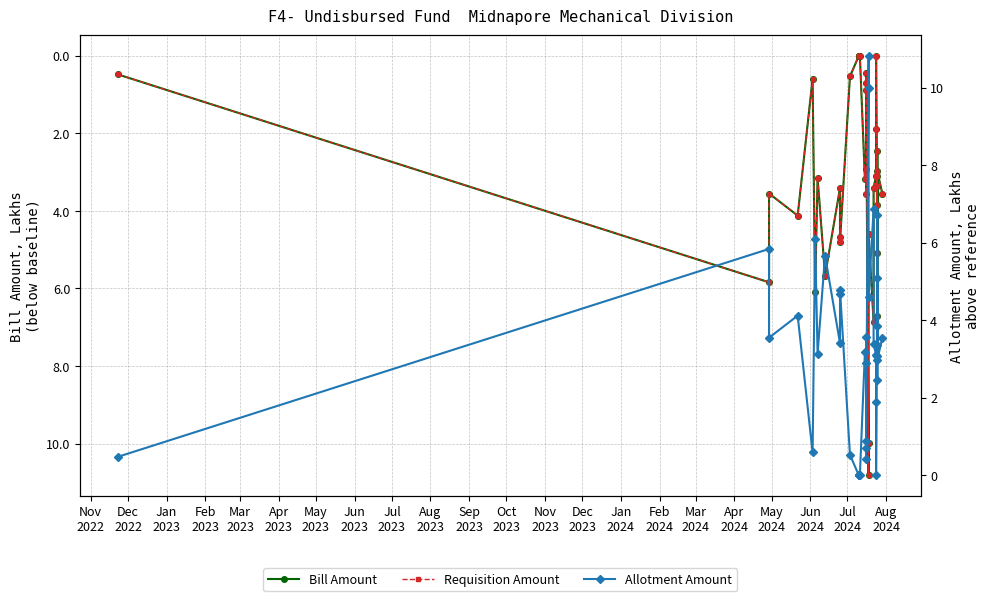

What is the difference between the maximum and minimum values in the Bill Amount series?

10.8